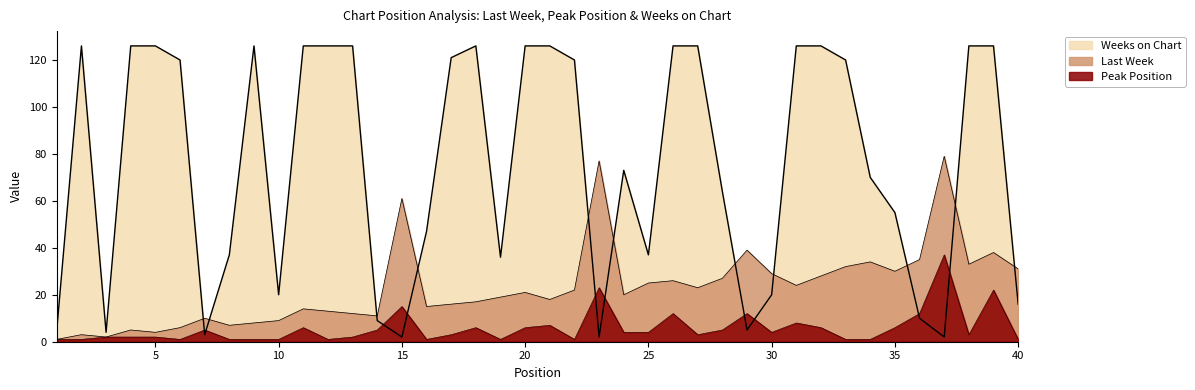

Where is the first local minimum for Weeks on Chart?

3